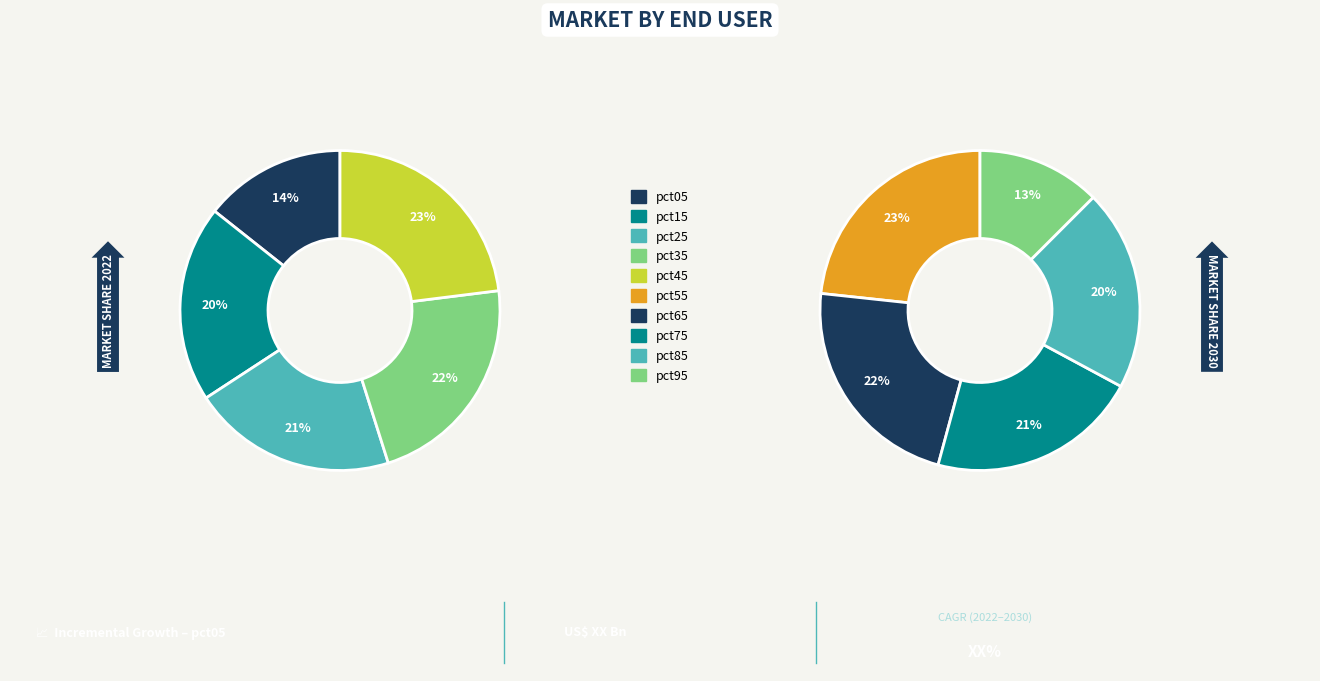

Count the number of slices in the pie.

10